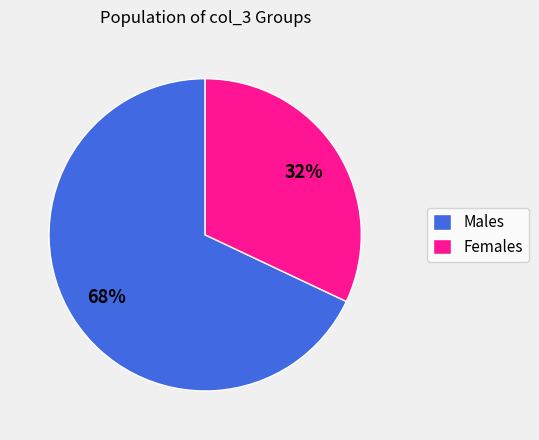

Rank the categories by value from highest to lowest.

Males, Females